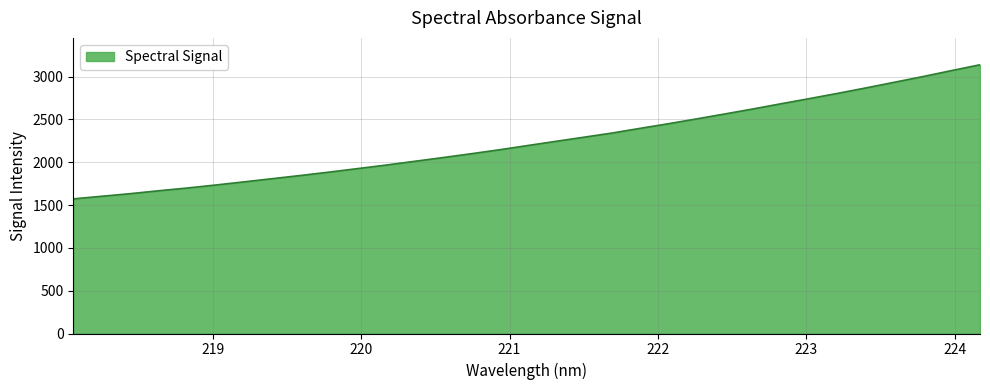

What is the difference between the maximum and minimum values?

1566.7